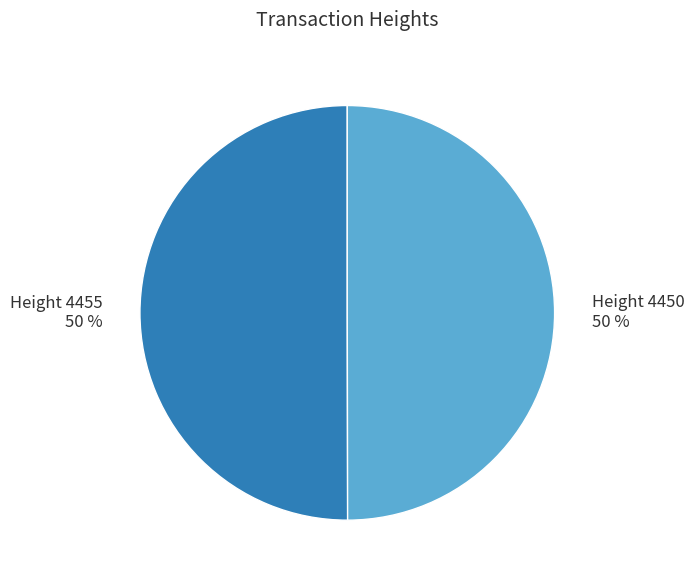

To the nearest percent, what is the average slice percentage?

50%